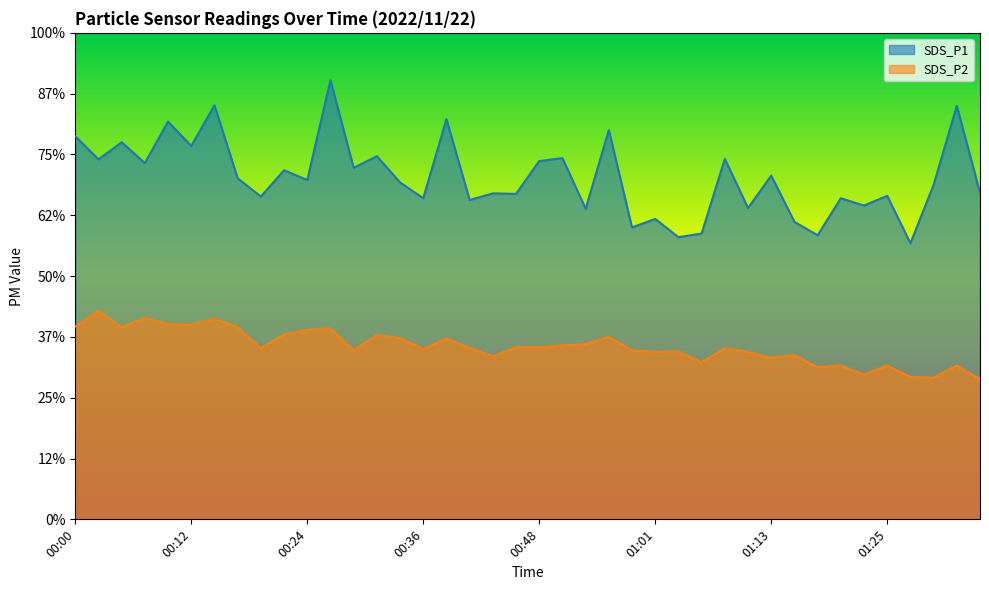

What is the sum of the SDS_P1 values at 00:44 and 00:15?

30.4